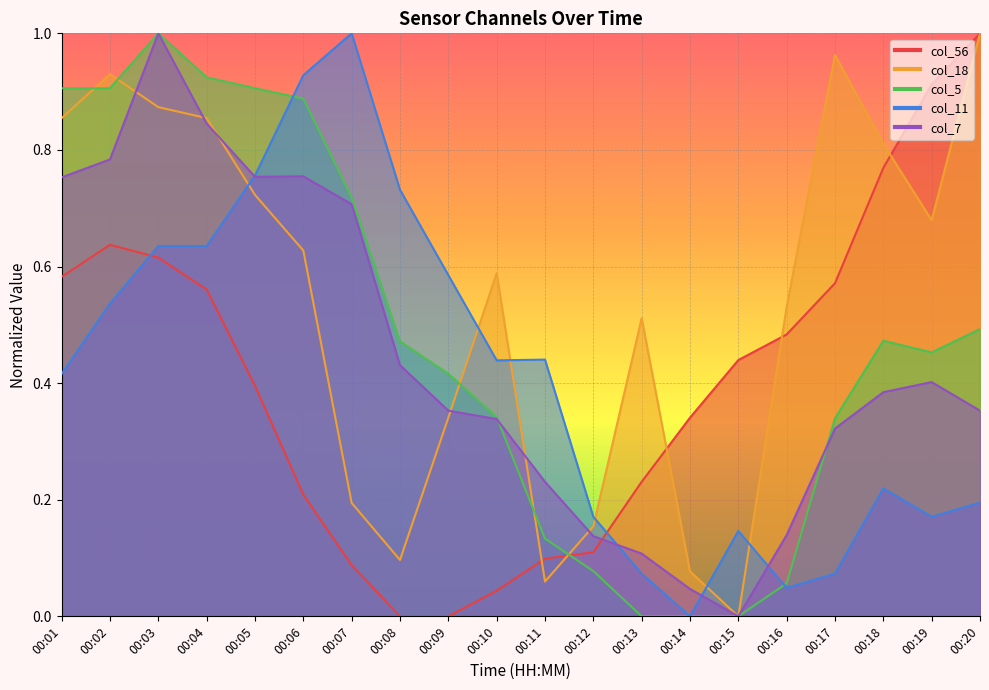

Which has a higher value, 00:06 or 00:08?

00:06